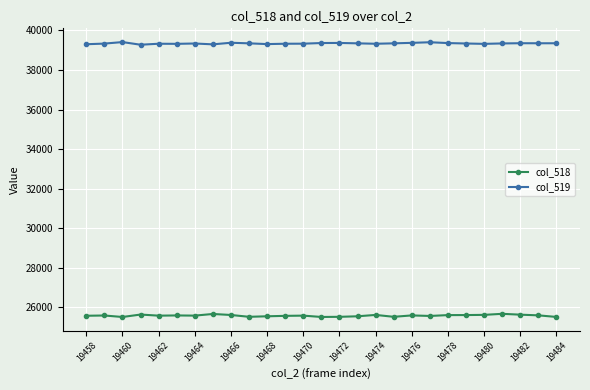

What is the lowest value of the col_518 series?

25502